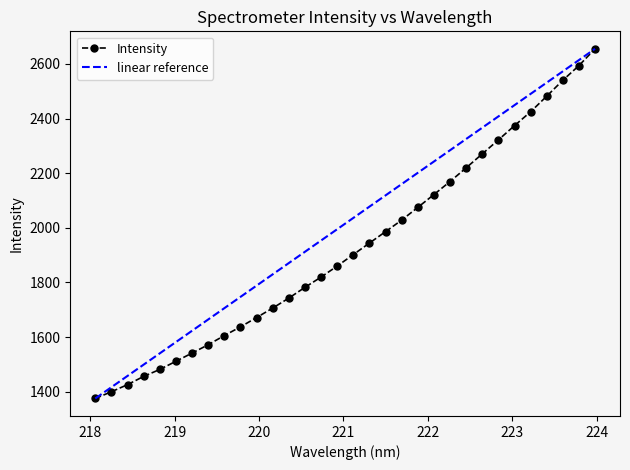

How many data points are above 1902?

16